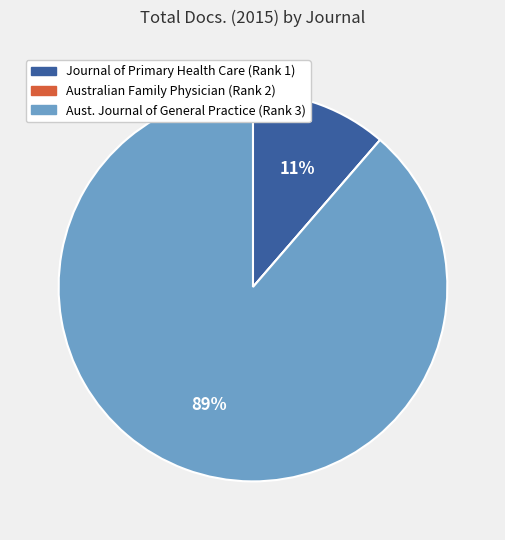

To the nearest percent, what is the average slice percentage?

33%